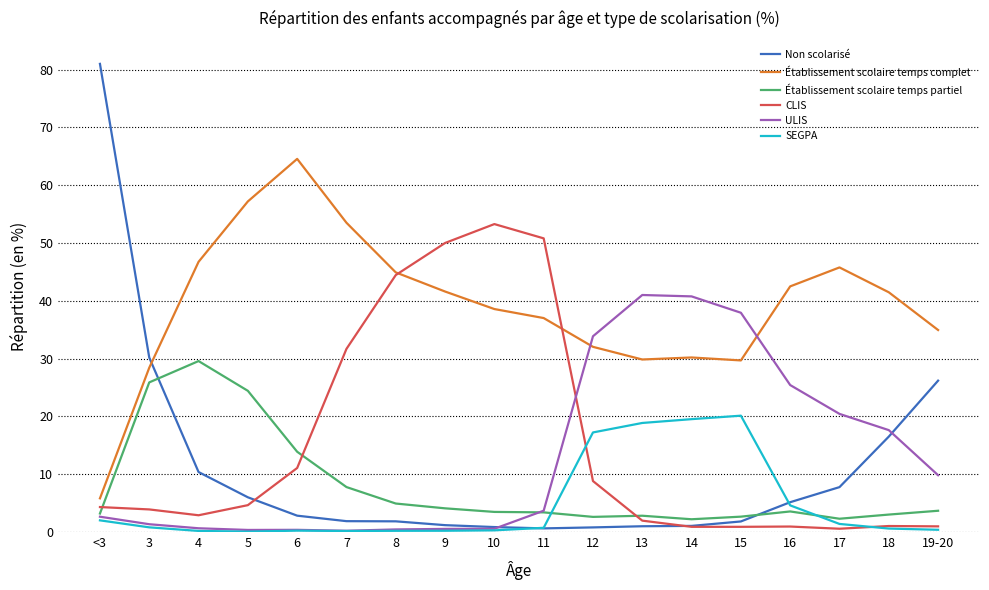

Rank the series by their maximum value, from lowest to highest.

SEGPA, Établissement scolaire temps partiel, ULIS, CLIS, Établissement scolaire temps complet, Non scolarisé